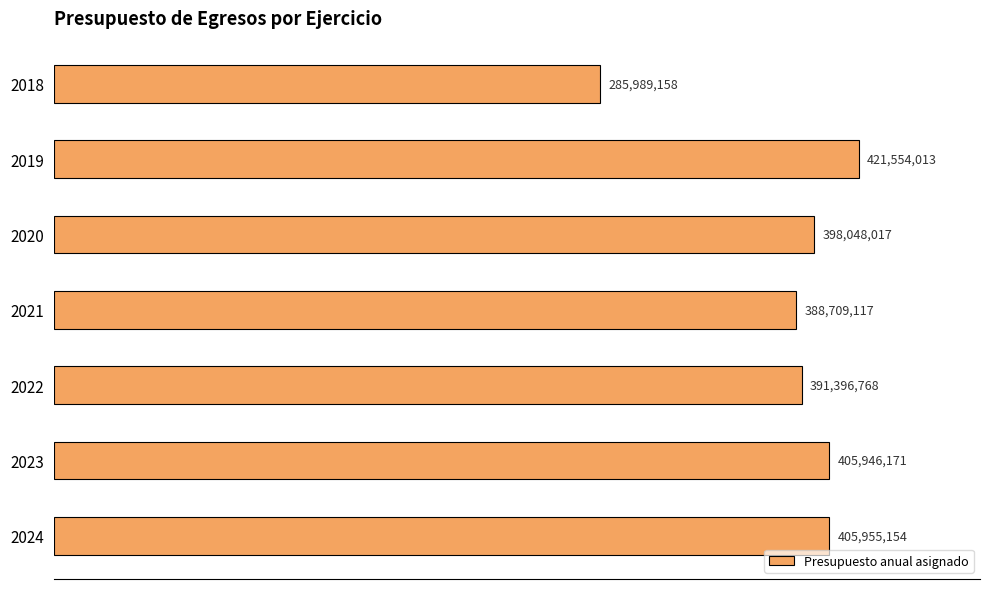

Does the chart contain any negative values?

No